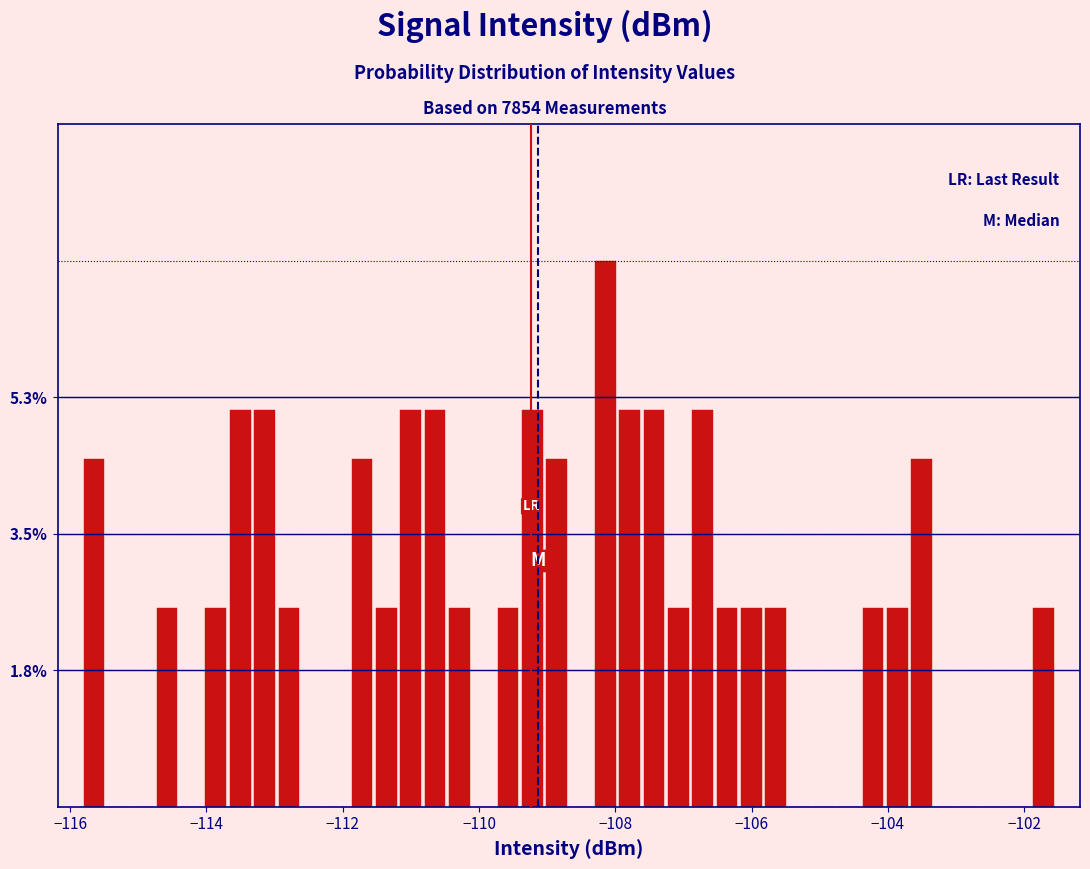

Around what value on the x-axis is the tallest bar? Give the approximate position of its centre, as read against the axis.

-108.2